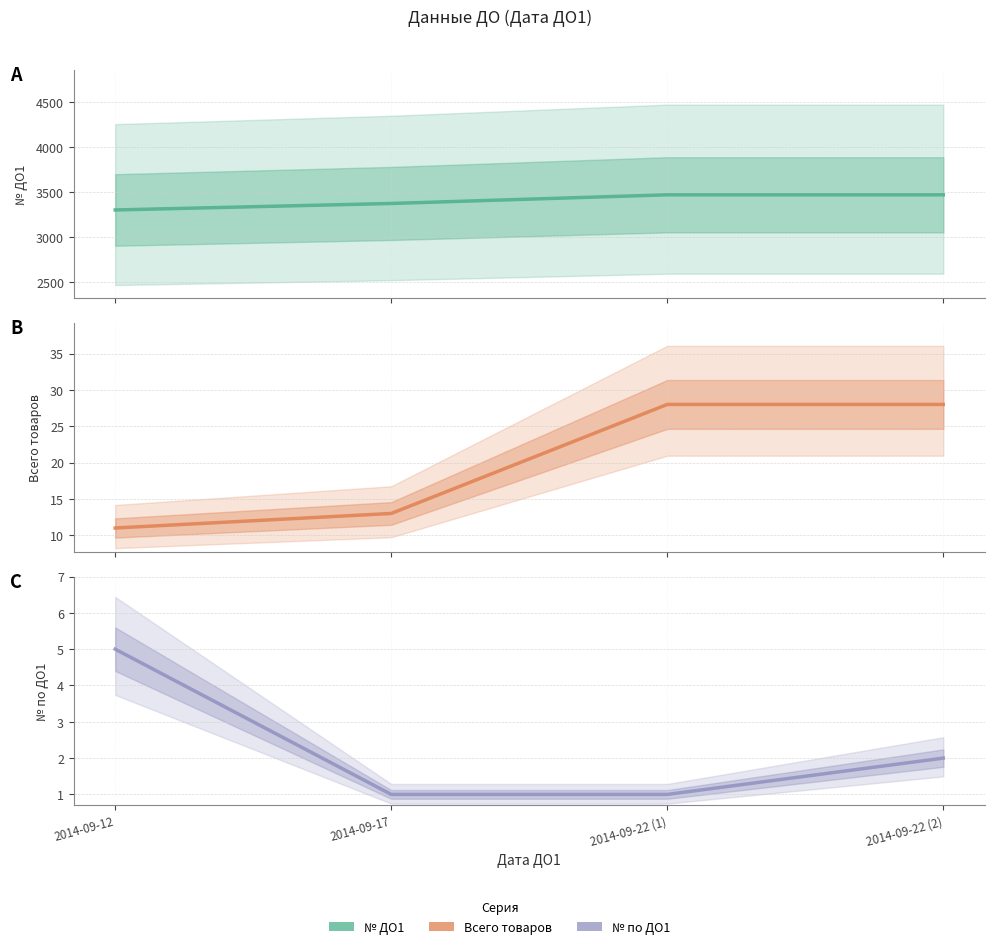

At which category is the sum across all series the highest?

2014-09-22 (2)